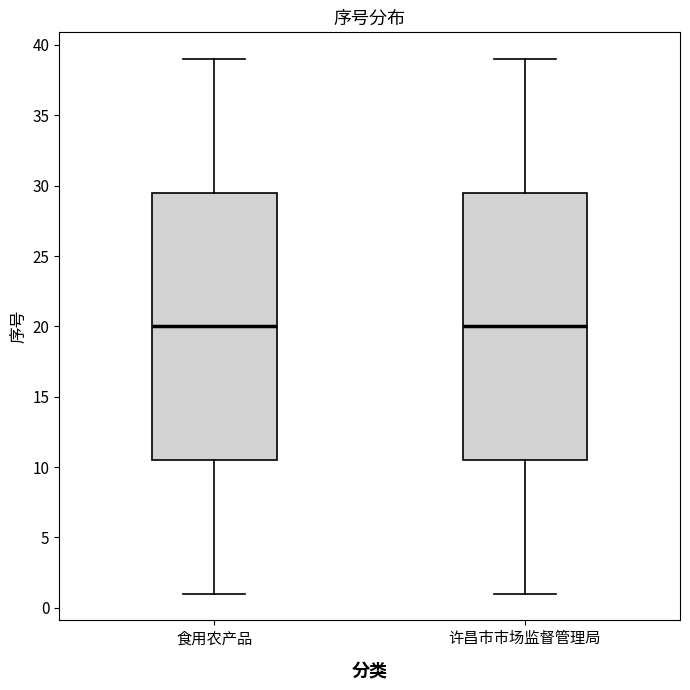

Where does the upper whisker of the box for 食用农产品 end on the y-axis? The values are not printed on the chart, so give them approximately, as read against the axis.

39.0